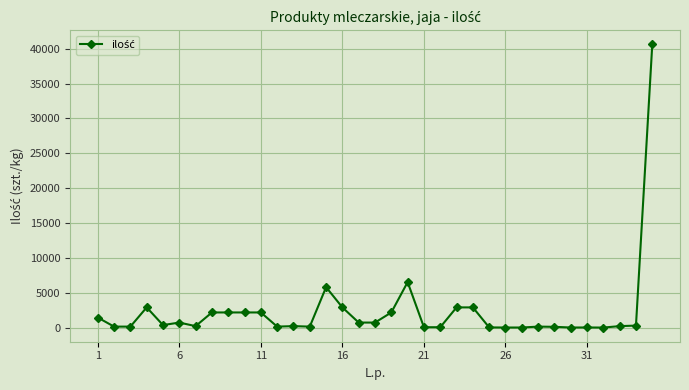

True or false: there are more than 0 points higher than both neighbors.

True